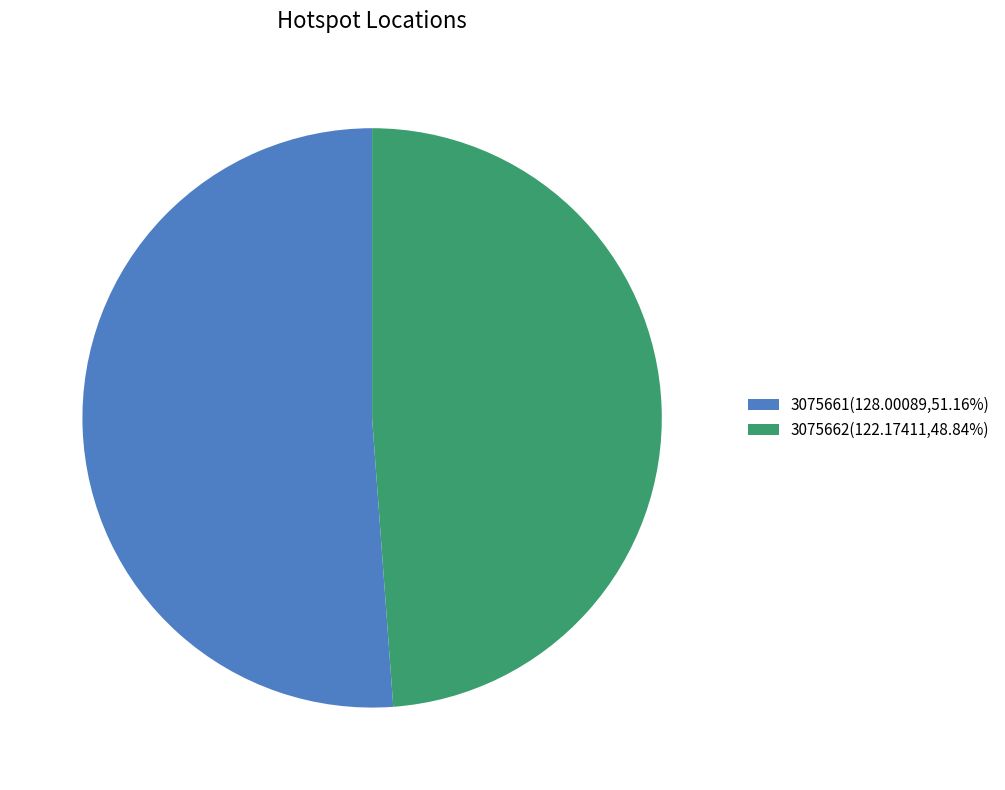

Which category accounts for the majority?

3075661